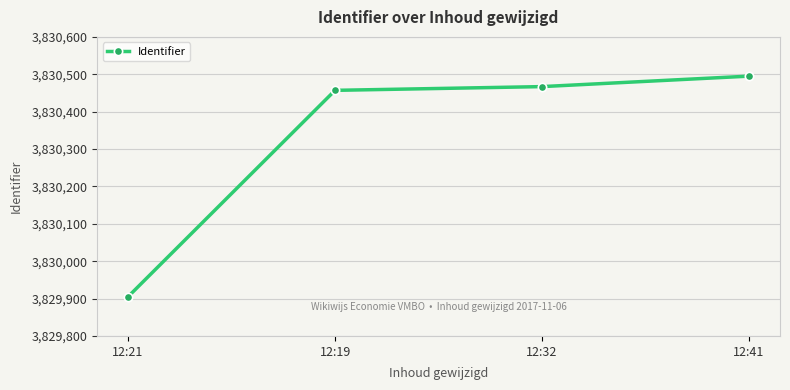

List the labels in order of value, largest first.

12:41, 12:32, 12:19, 12:21